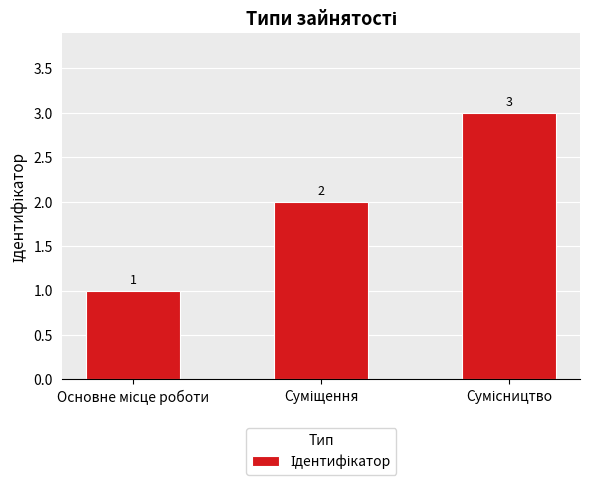

What is the value of the 1st bar from the left?

1